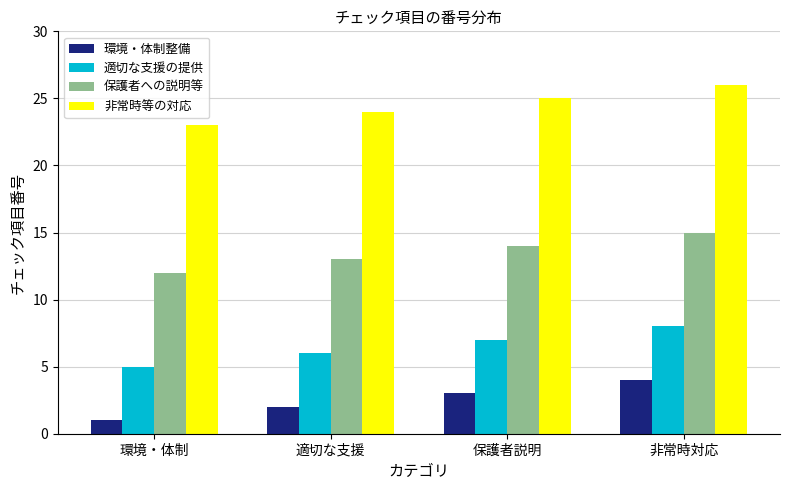

Which category has the highest value in the 保護者への説明等 series?

非常時対応